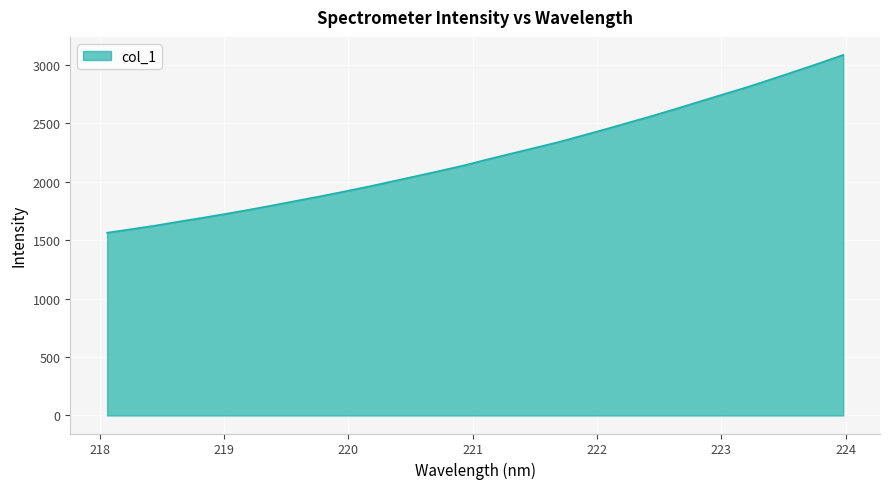

What is the greatest value displayed?

3086.8